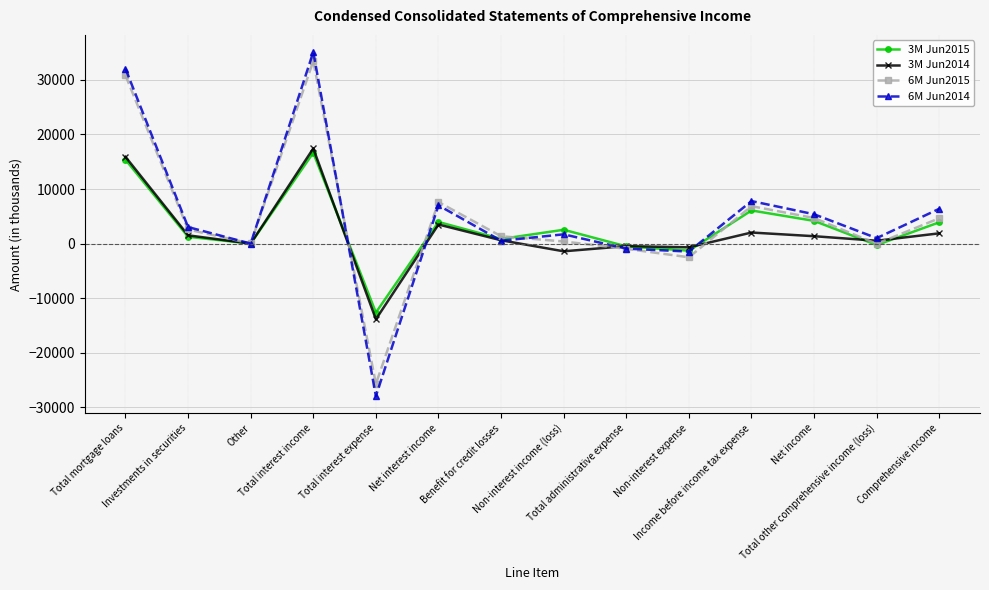

Which series has the widest spread of values?

6M Jun2014